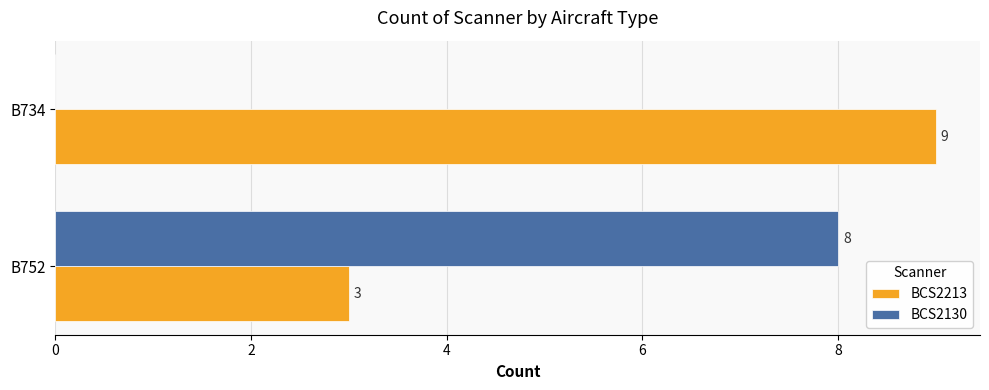

How many categories are shown in the chart?

2